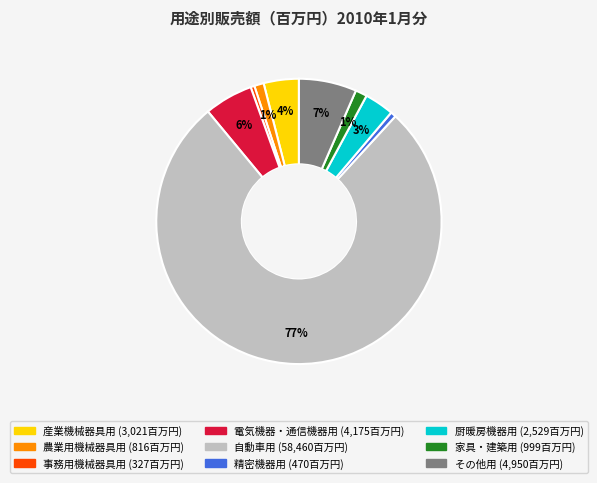

Which category has the biggest portion of the pie?

自動車用